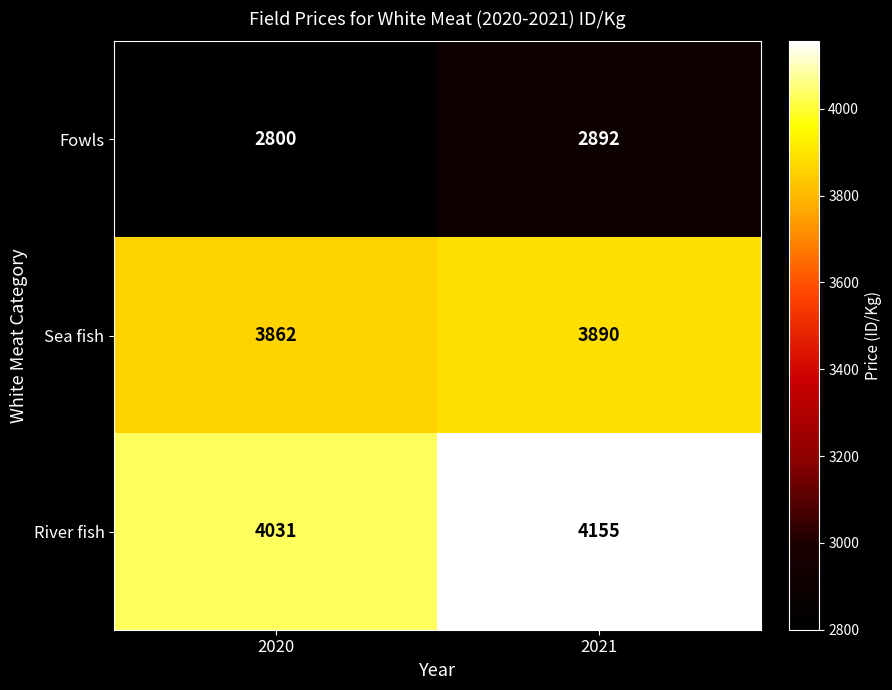

At which label is River fish closest to 4093?

2020